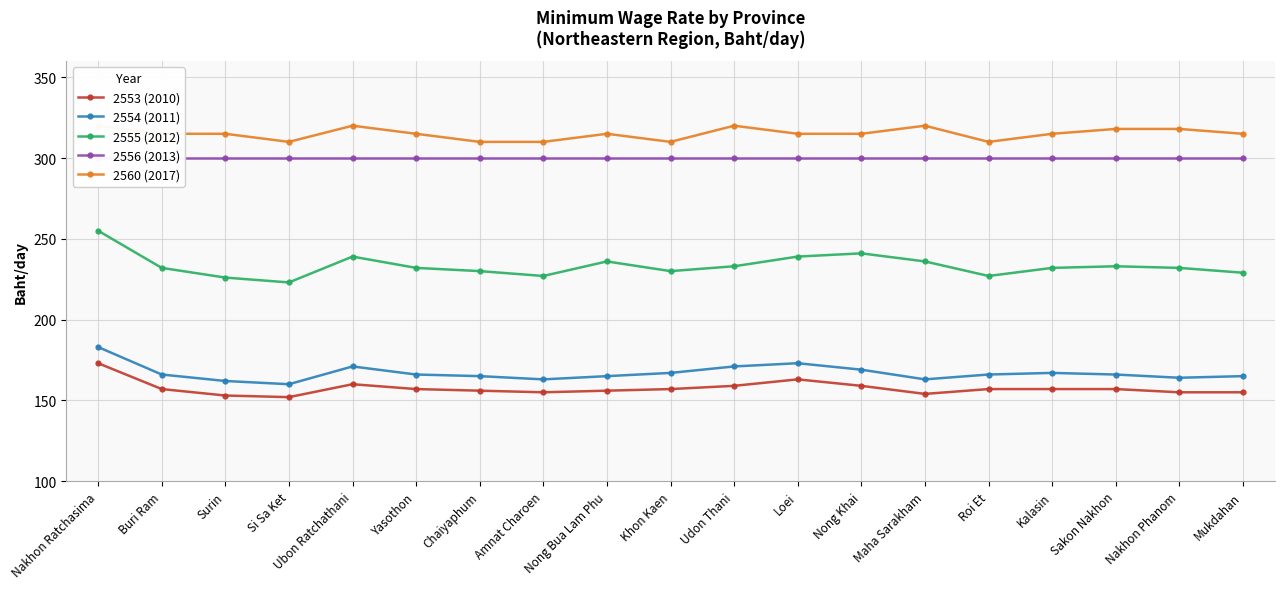

At Udon Thani, list the series in order from smallest to largest.

2553 (2010), 2554 (2011), 2555 (2012), 2556 (2013), 2560 (2017)